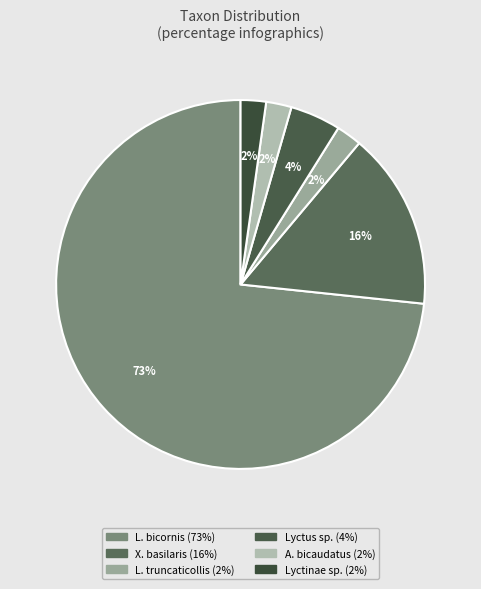

Rank the categories by value from lowest to highest.

Lichenophanes truncaticollis, Amphicerus bicaudatus, Lyctinae undetermined, Lyctus undetermined, Xylobiops basilaris, Lichenophanes bicornis